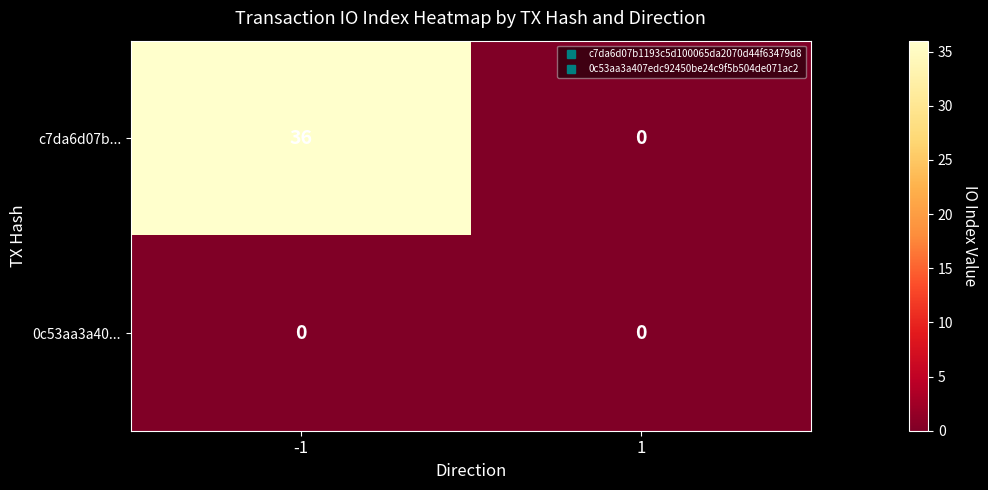

Reading right to left, extract all data points from this chart.

c7da6d07b...: 1=0	-1=36
0c53aa3a40...: 1=0	-1=0